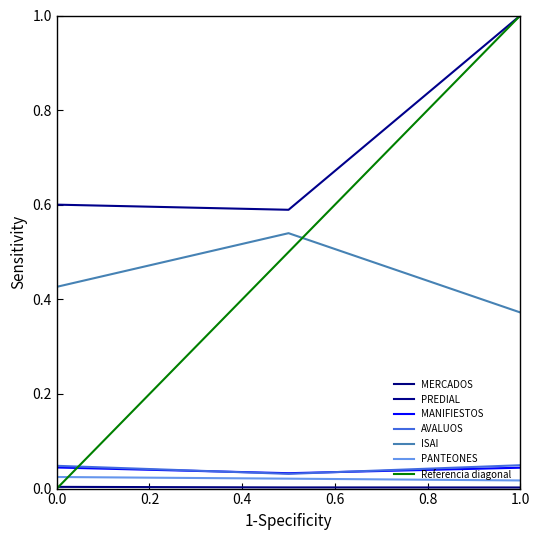

At how many categories does at least one series exceed 0?

3